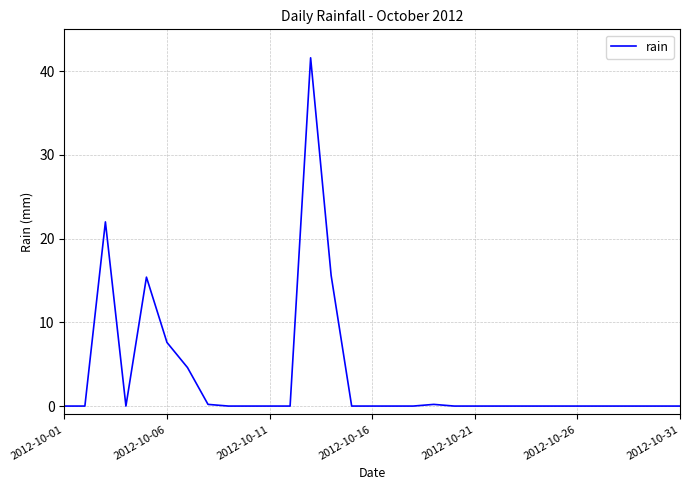

What is the greatest value displayed?

41.6